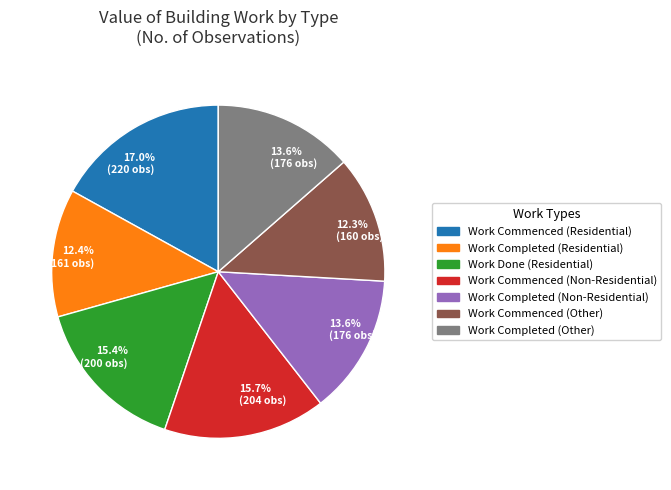

Does any single category account for the majority?

No